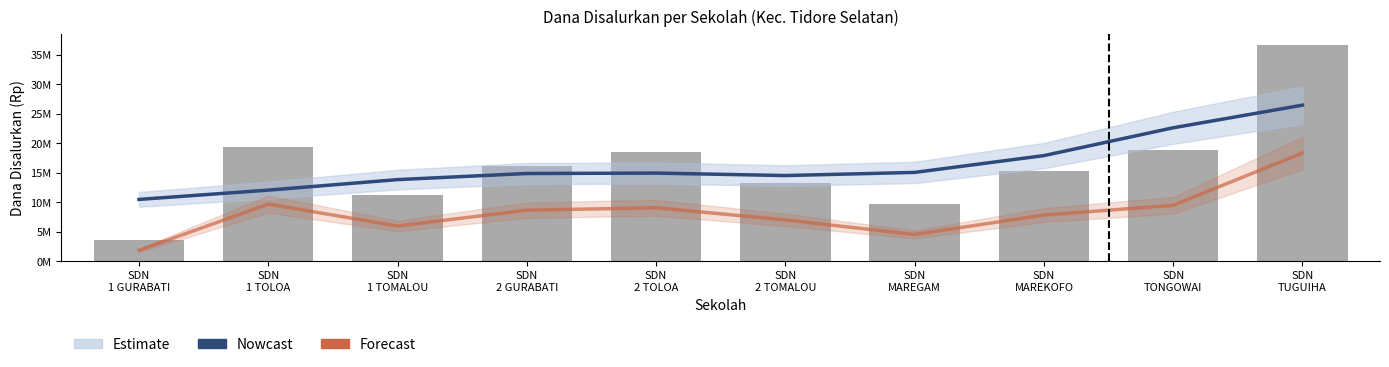

Reading left to right, extract all data points from this chart.

Nowcast: SDN
1 GURABATI=10476878.0	SDN
1 TOLOA=12050459.0	SDN
1 TOMALOU=13832415.0	SDN
2 GURABATI=14866032.0	SDN
2 TOLOA=14936777.0	SDN
2 TOMALOU=14518926.0	SDN
MAREGAM=15050965.0	SDN
MAREKOFO=17897137.0	SDN
TONGOWAI=22606998.0	SDN
TUGUIHA=26438407.0
Forecast: SDN
1 GURABATI=1854353.9	SDN
1 TOLOA=9683848.3	SDN
1 TOMALOU=5975140.4	SDN
2 GURABATI=8653651.7	SDN
2 TOLOA=9065730.3	SDN
2 TOMALOU=7005337.1	SDN
MAREGAM=4532865.2	SDN
MAREKOFO=7829494.4	SDN
TONGOWAI=9477809.0	SDN
TUGUIHA=18337500.0
Disalurkan (Dana): SDN
1 GURABATI=3600000.0	SDN
1 TOLOA=19350000.0	SDN
1 TOMALOU=11250000.0	SDN
2 GURABATI=16200000.0	SDN
2 TOLOA=18450000.0	SDN
2 TOMALOU=13275000.0	SDN
MAREGAM=9675000.0	SDN
MAREKOFO=15300000.0	SDN
TONGOWAI=18900000.0	SDN
TUGUIHA=36675000.0